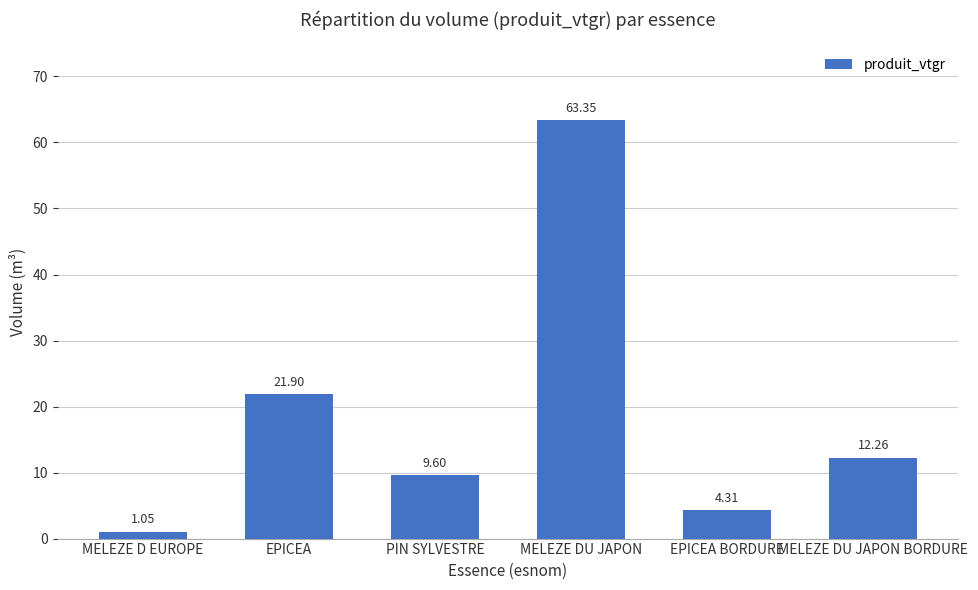

Rank the categories by value from lowest to highest.

MELEZE D EUROPE, EPICEA BORDURE, PIN SYLVESTRE, MELEZE DU JAPON BORDURE, EPICEA, MELEZE DU JAPON